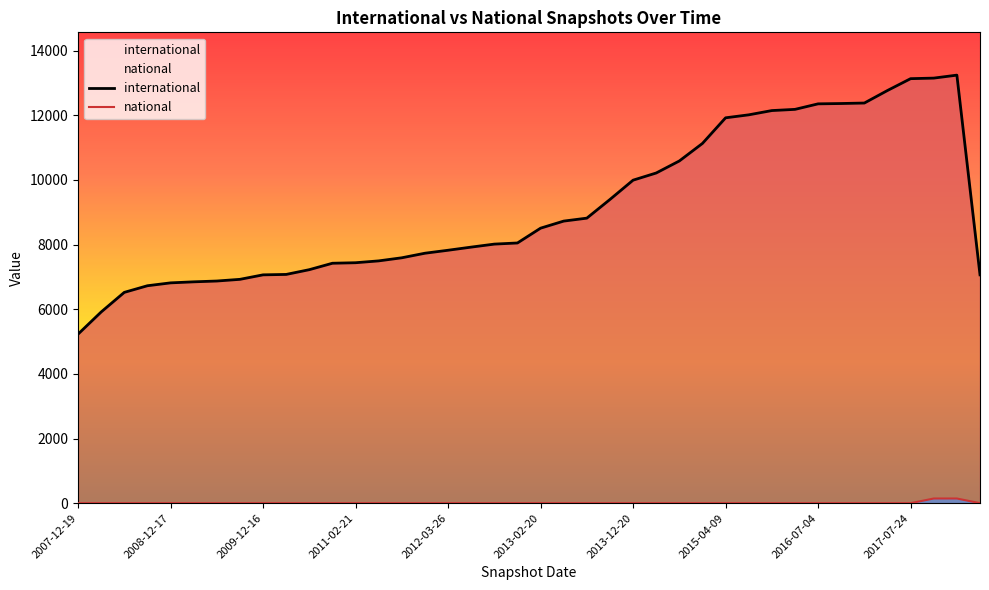

What are all the series names shown in the legend?

international, national